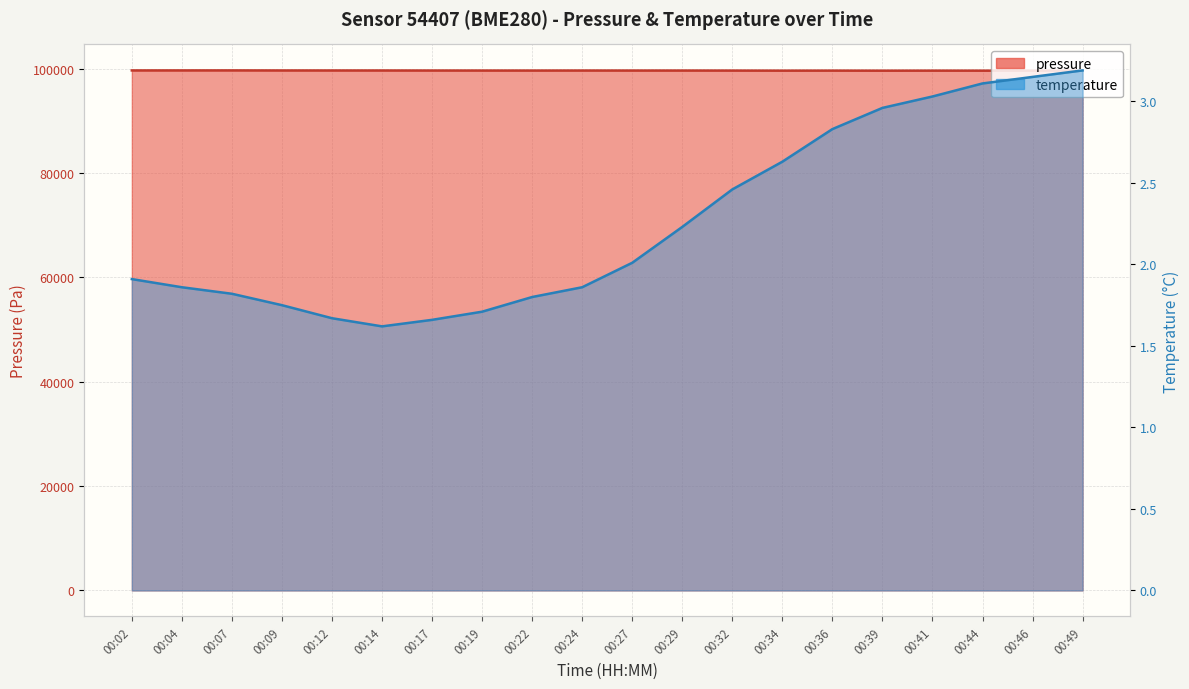

Reading left to right, list all the values displayed in this chart.

pressure: 00:02=99631.6	00:04=99634.3	00:07=99637.8	00:09=99625.9	00:12=99622.7	00:14=99620.2	00:17=99614.1	00:19=99609.7	00:22=99607.8	00:24=99612.9	00:27=99609.1	00:29=99610.3	00:32=99602.9	00:34=99589.7	00:36=99596.9	00:39=99584.5	00:41=99592.1	00:44=99586.7	00:46=99592.7	00:49=99595.1
temperature: 00:02=1.9	00:04=1.9	00:07=1.8	00:09=1.8	00:12=1.7	00:14=1.6	00:17=1.7	00:19=1.7	00:22=1.8	00:24=1.9	00:27=2.0	00:29=2.2	00:32=2.5	00:34=2.6	00:36=2.8	00:39=3.0	00:41=3.0	00:44=3.1	00:46=3.1	00:49=3.2